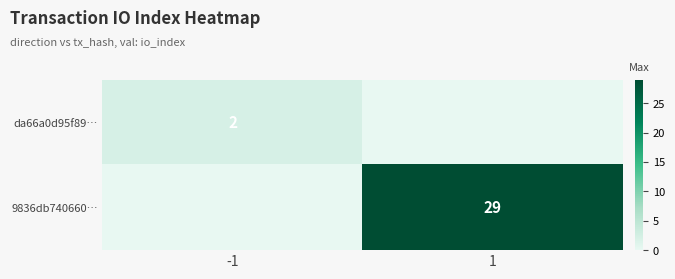

At how many categories does at least one series exceed 17?

1